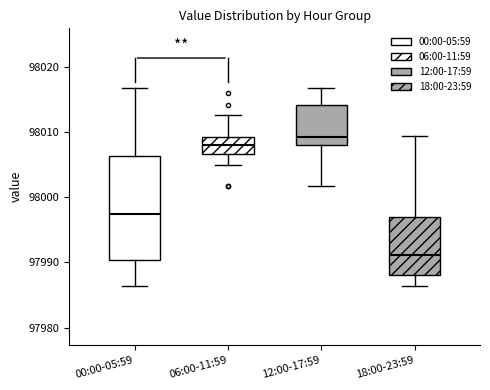

Which box is the tallest, from its lower edge to its upper edge?

00:00-05:59